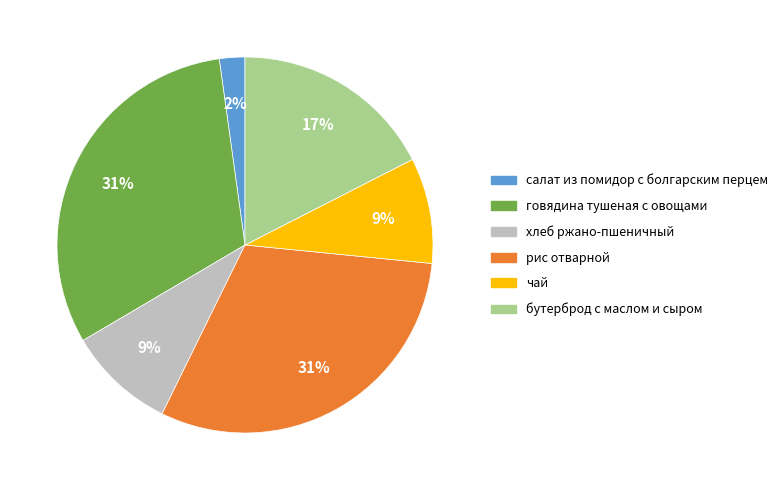

To the nearest percent, what portion does чай represent?

9%